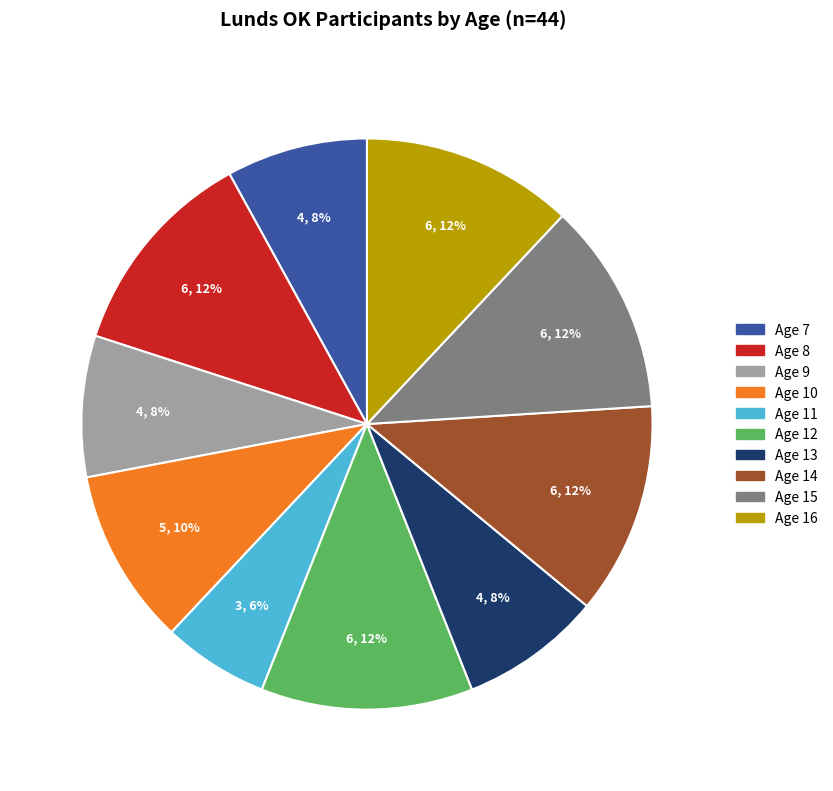

To the nearest percent, what percentage of the pie is Age 11?

6%